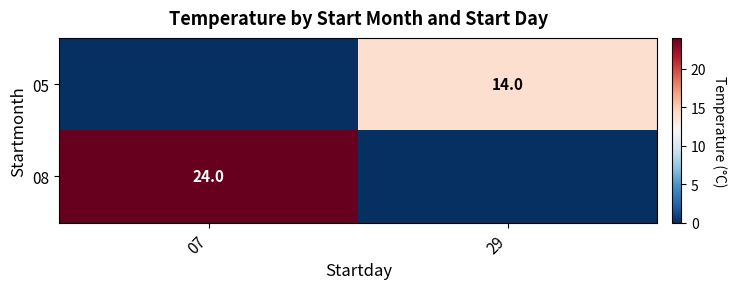

The value of 05 at 29 is 14. True or false?

True